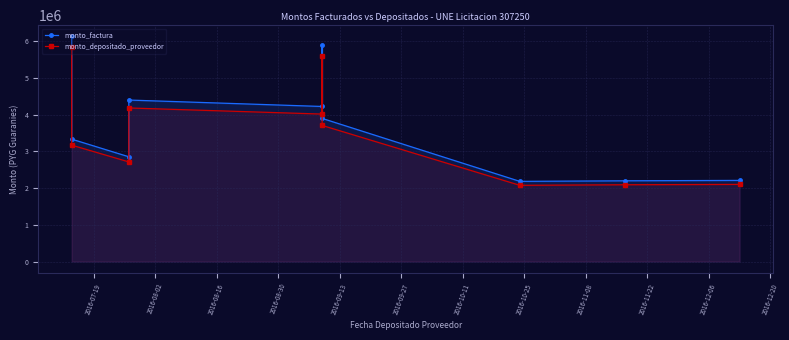

Rank the series by their maximum value, from lowest to highest.

monto_depositado_proveedor, monto_factura